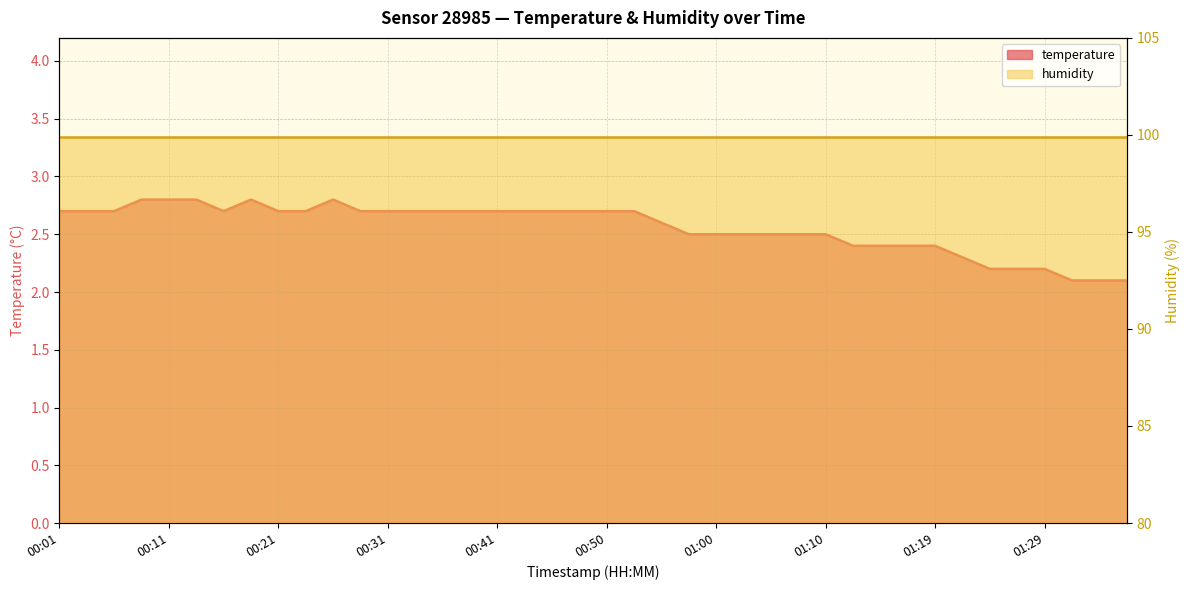

Is it true that the value at 00:11 is 1.3?

False